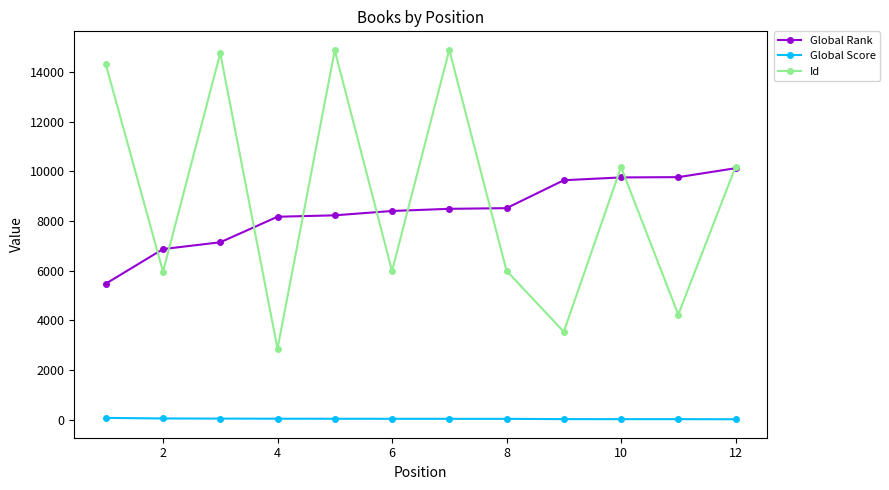

What is the highest value of the Global Rank series?

10126